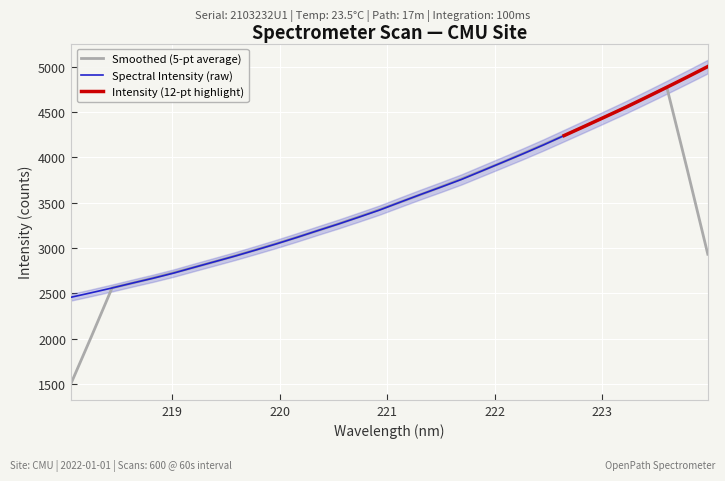

What is the average value?

3557.1